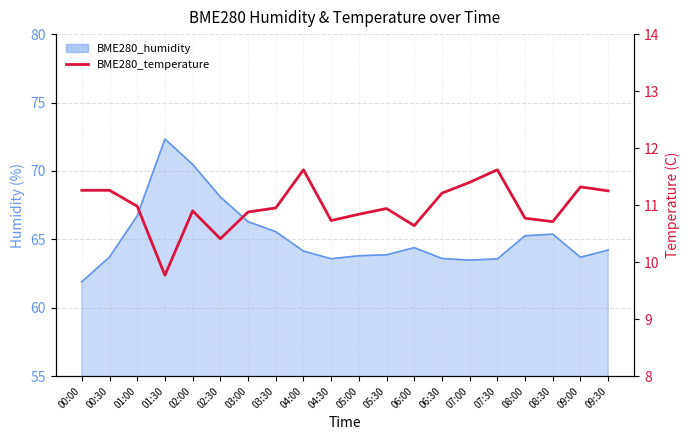

The value at 03:30 is 17.2. True or false?

False